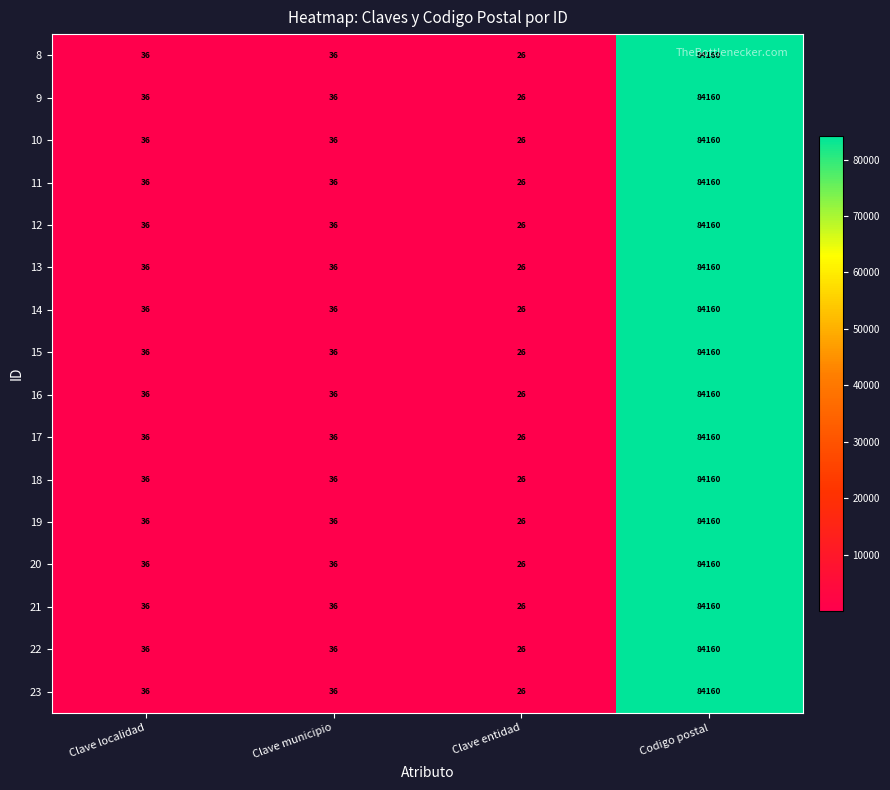

At which category is the sum across all series the highest?

Codigo postal